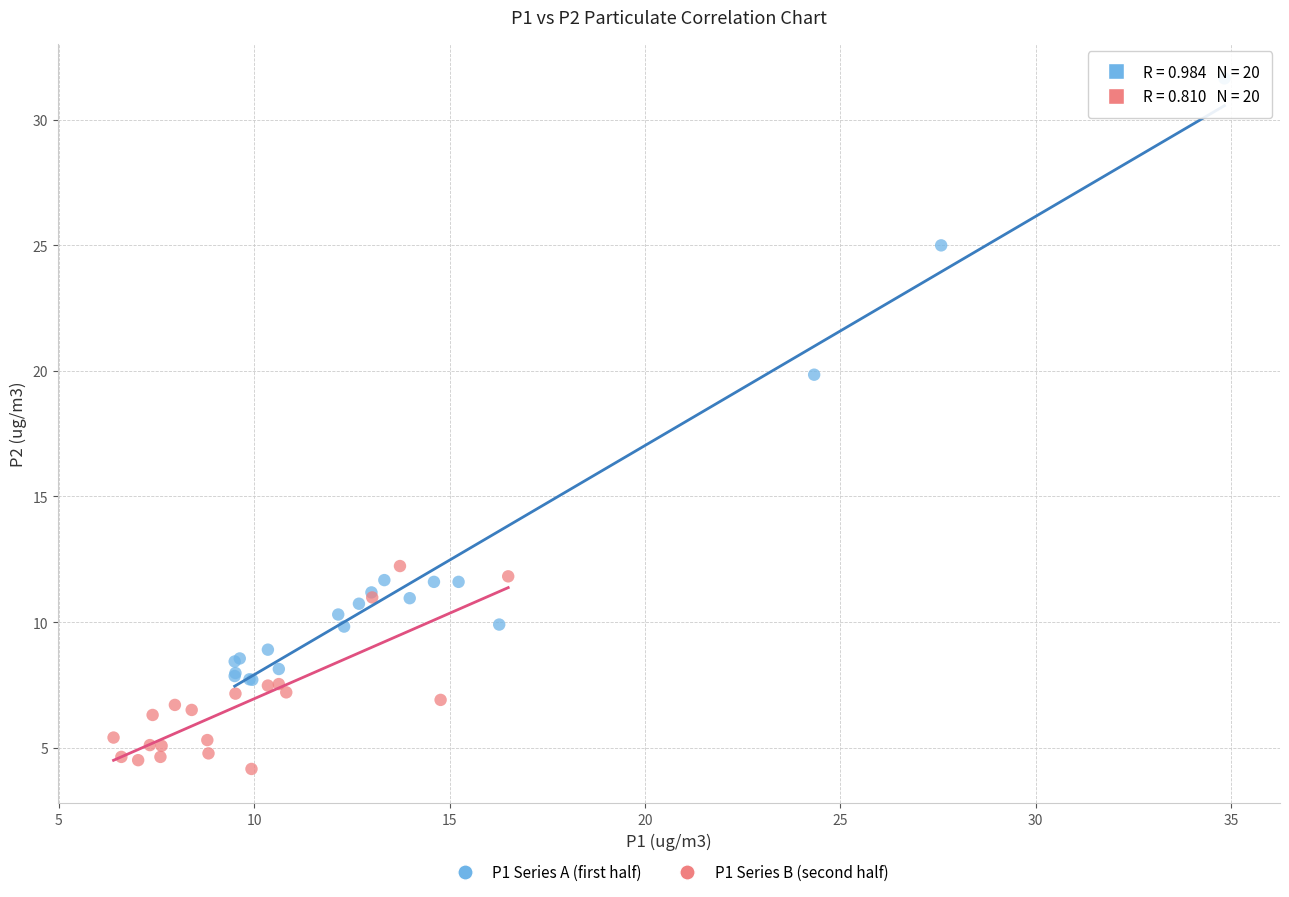

Which series reaches the maximum Y coordinate?

P1 Series A (first half)